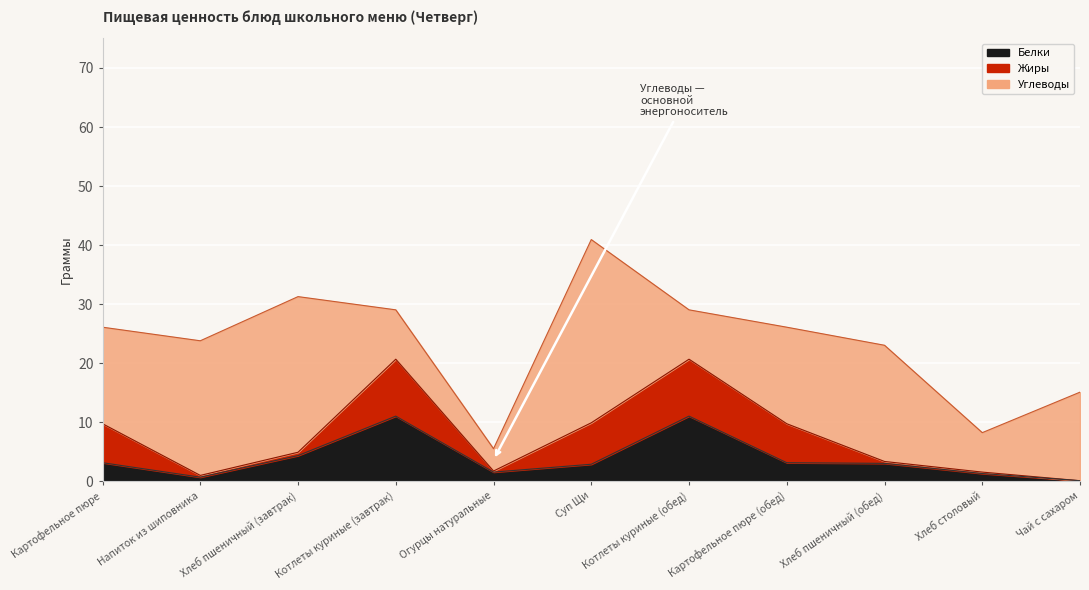

What is the total value across all series at Хлеб пшеничный (обед)?

23.0